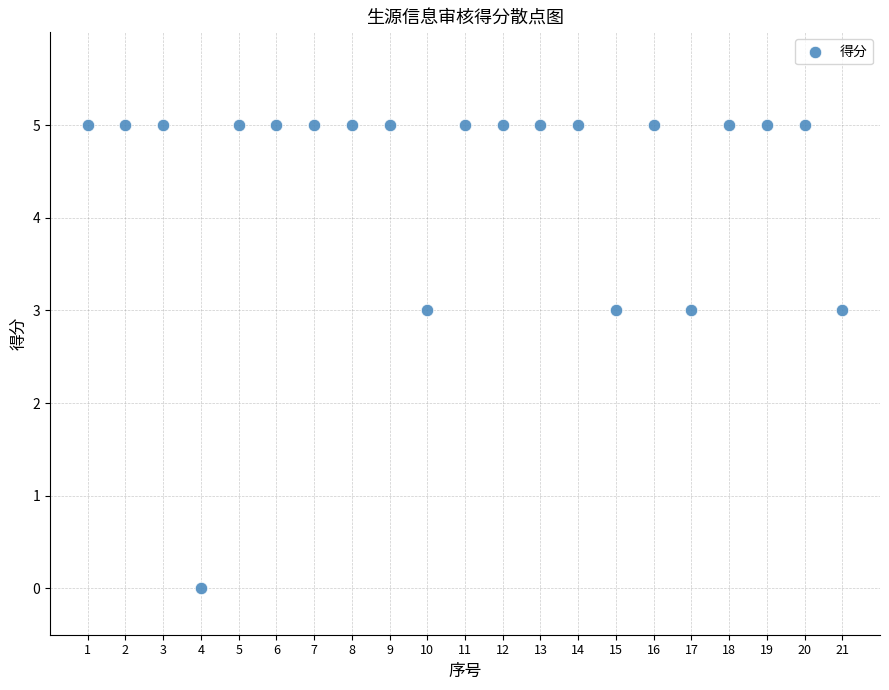

What is the range of X values (max minus min)?

20